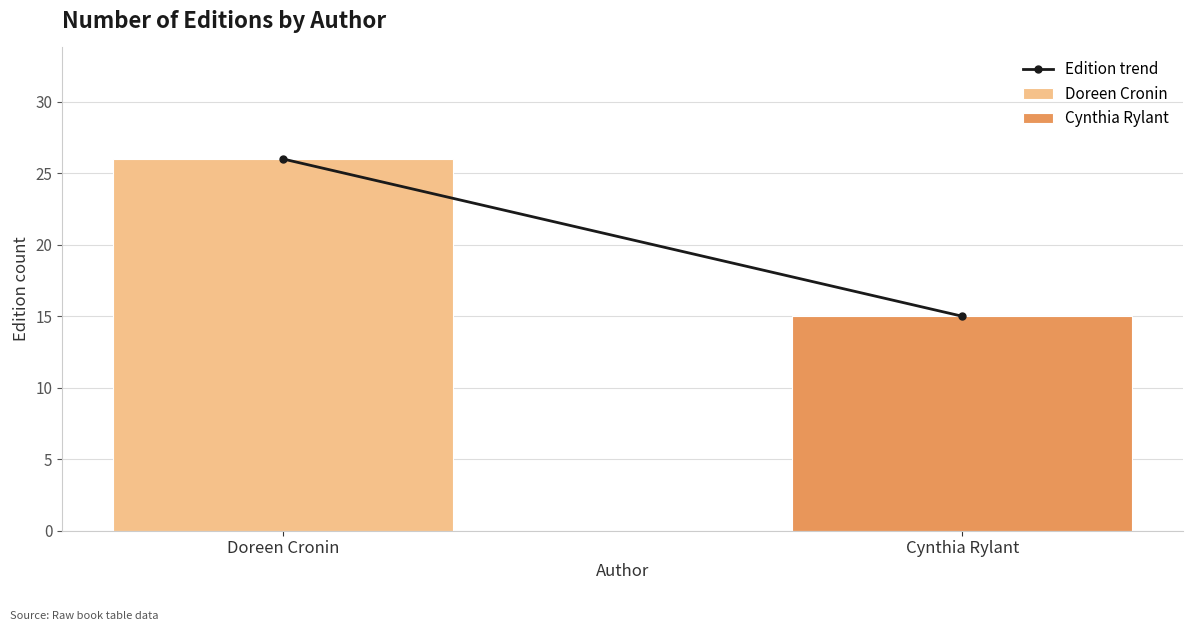

List the series in order of their peak value, lowest first.

Cynthia Rylant, Doreen Cronin